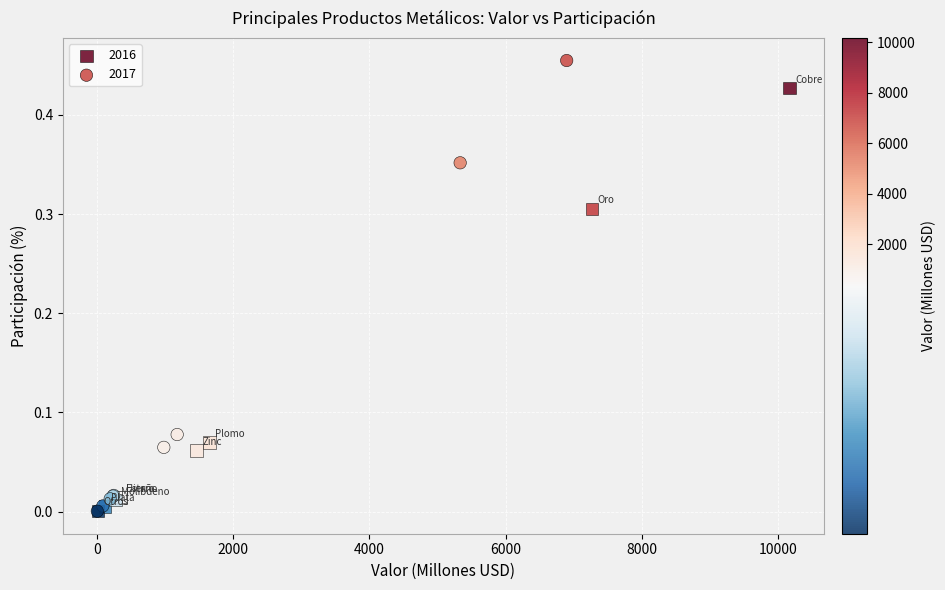

Which series has the widest spread of Y values?

2017